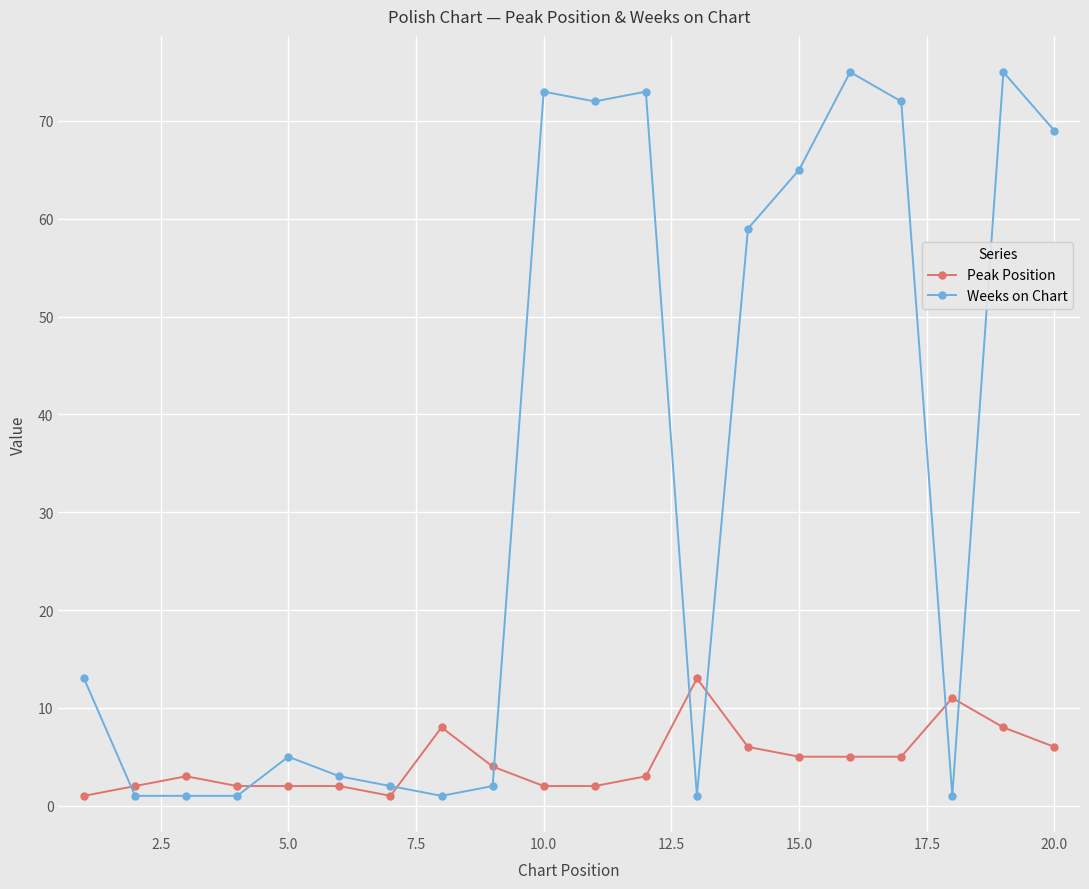

True or false: Peak Position and Weeks on Chart intersect in this chart.

True